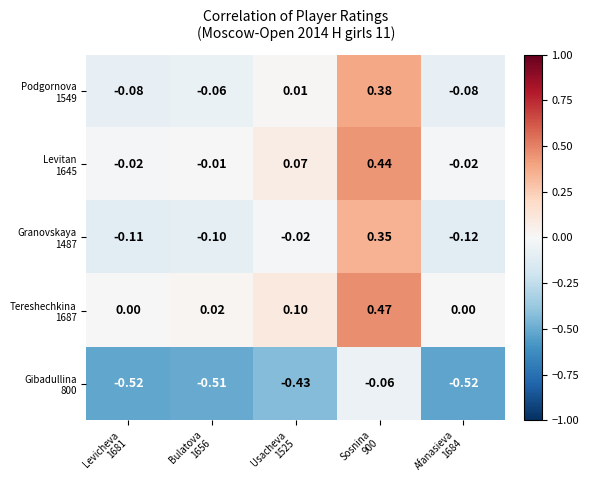

Between Levicheva
1681 and Bulatova
1656, which is larger?

Bulatova
1656